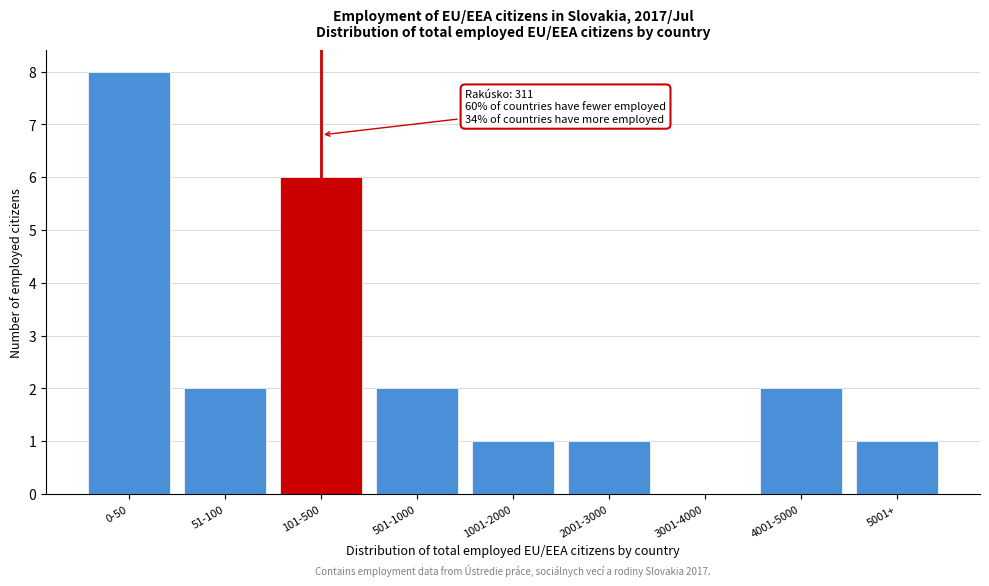

Reading left to right, what are all the values shown in this chart?

0-50=8	51-100=2	101-500=6	501-1000=2	1001-2000=1	2001-3000=1	3001-4000=0	4001-5000=2	5001+=1